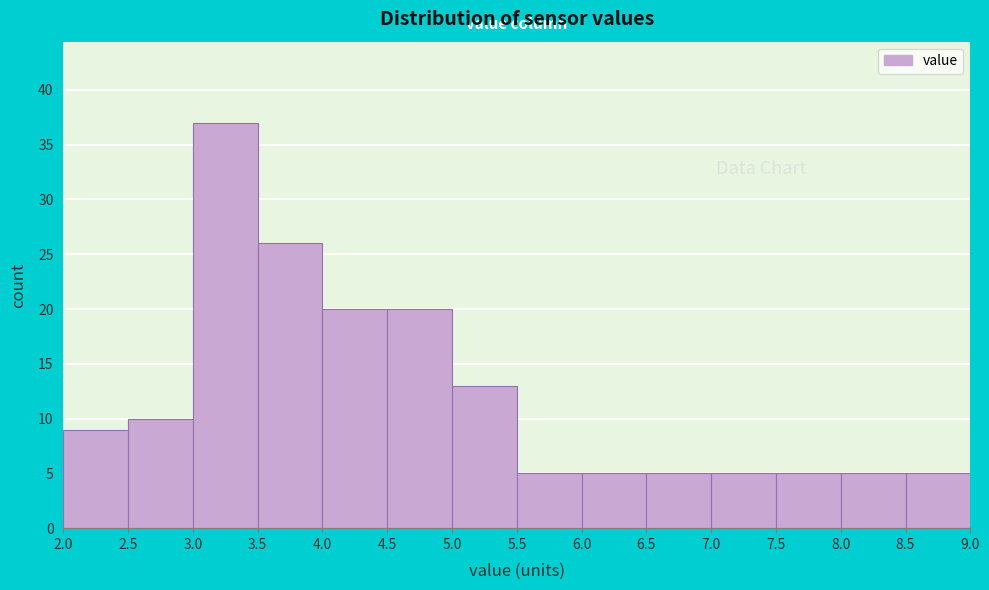

Reading left to right, transcribe this chart: for each bar, give the range it covers on the x-axis and its height. The values are not printed on the chart, so give them approximately, as read against the axis.

2.0 to 2.5: 9
2.5 to 3.0: 10
3.0 to 3.5: 37
3.5 to 4.0: 26
4.0 to 4.5: 20
4.5 to 5.0: 20
5.0 to 5.5: 13
5.5 to 6.0: 5
6.0 to 6.5: 5
6.5 to 7.0: 5
7.0 to 7.5: 5
7.5 to 8.0: 5
8.0 to 8.5: 5
8.5 to 9.0: 5